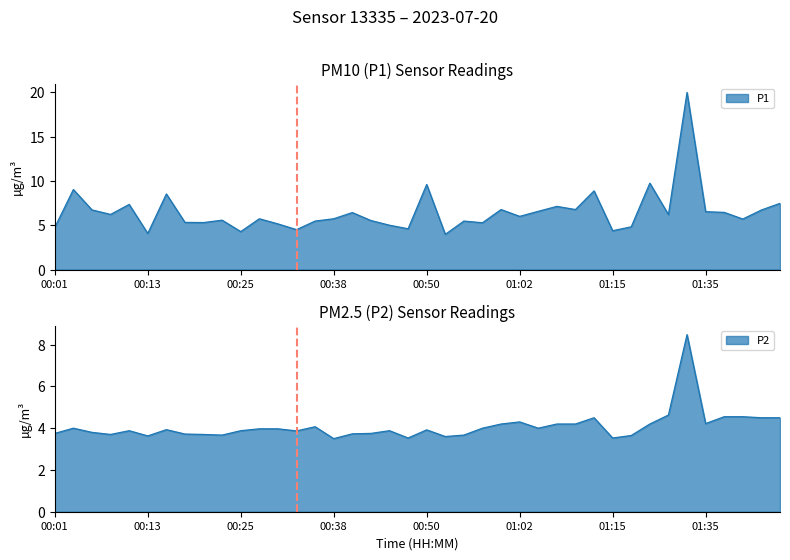

What is the average value?

4.1